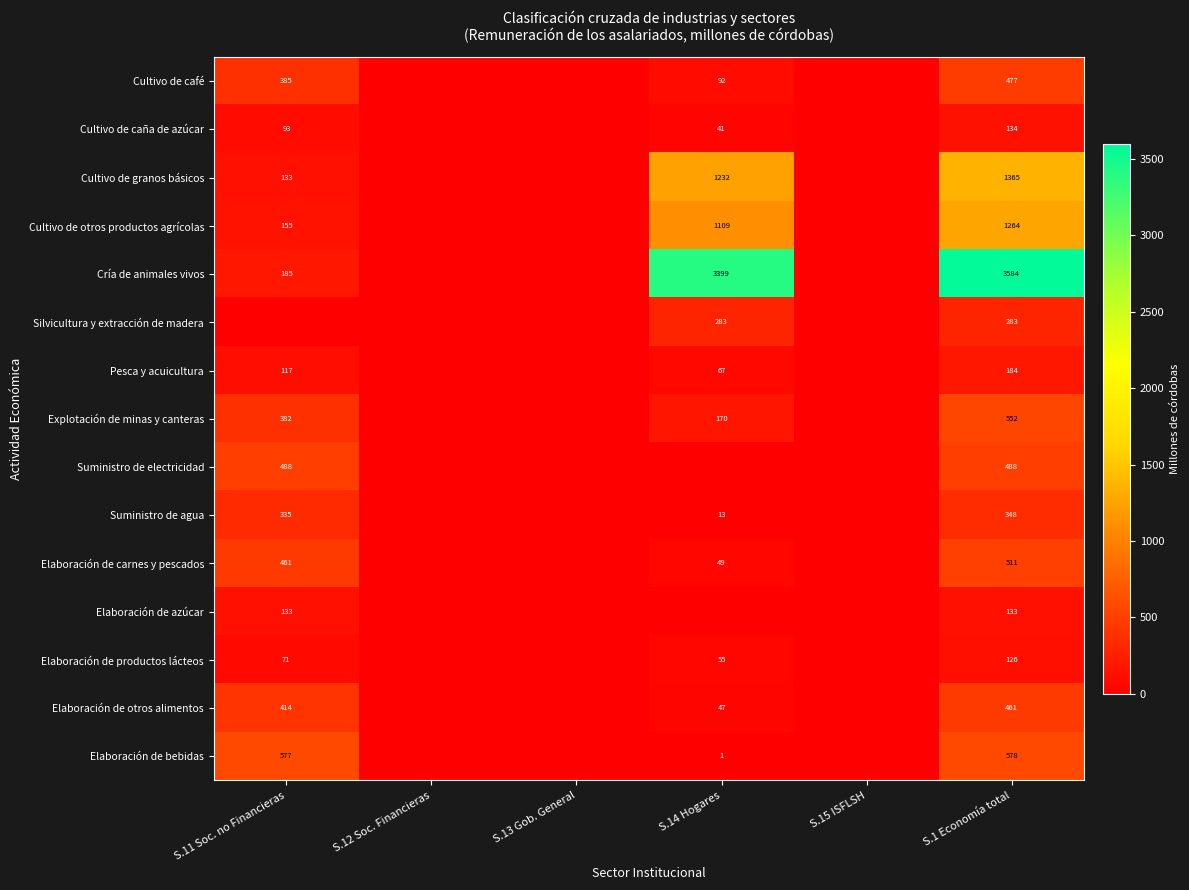

Is the value of Elaboración de otros alimentos at S.11 Soc. no Financieras greater than the value of Suministro de agua at S.1 Economía total?

Yes